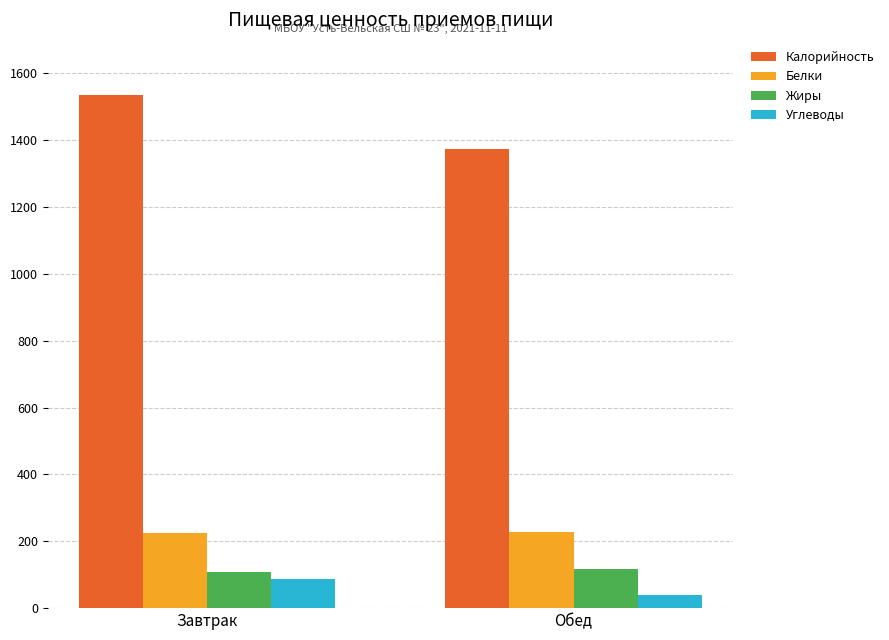

At which category does the chart reach its peak across all series?

Завтрак